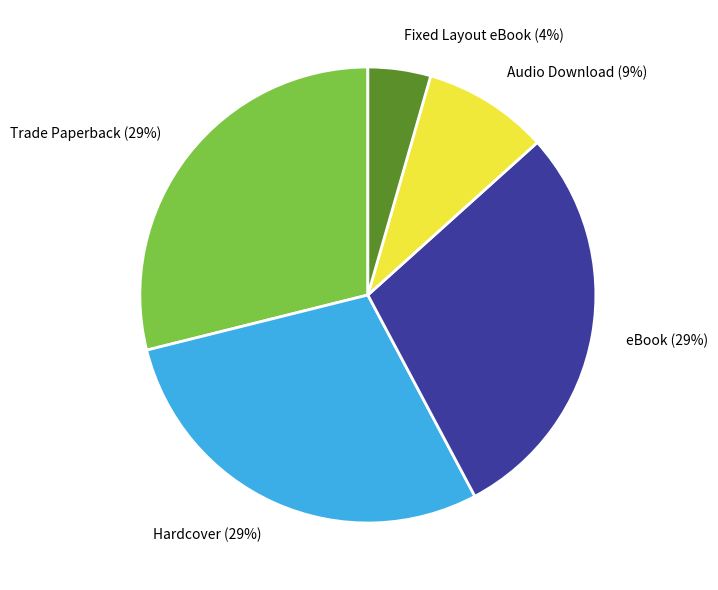

Combined, do Fixed Layout eBook and Audio Download account for over 50%?

No